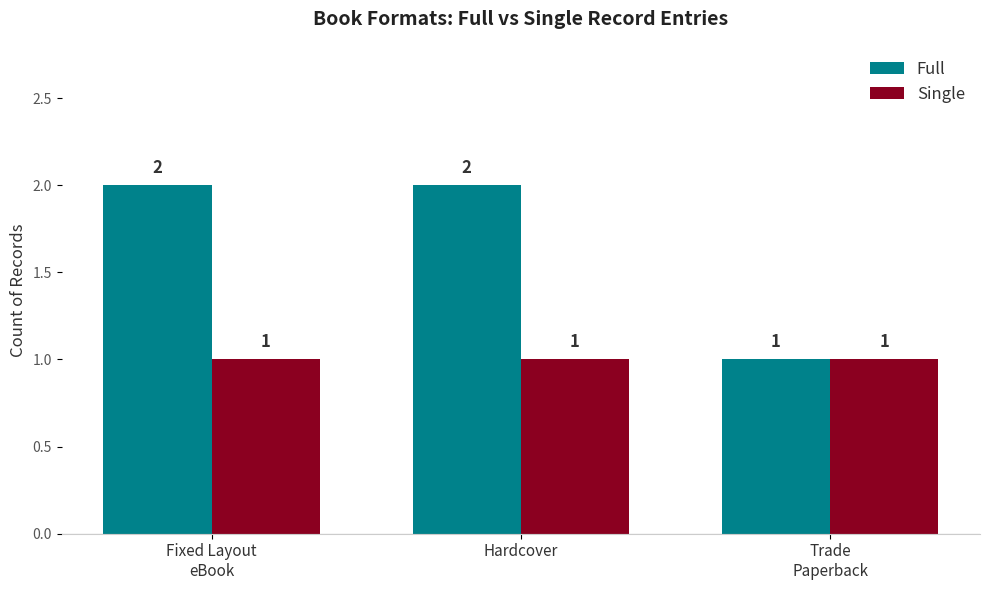

What is the total value across all series at Hardcover?

3